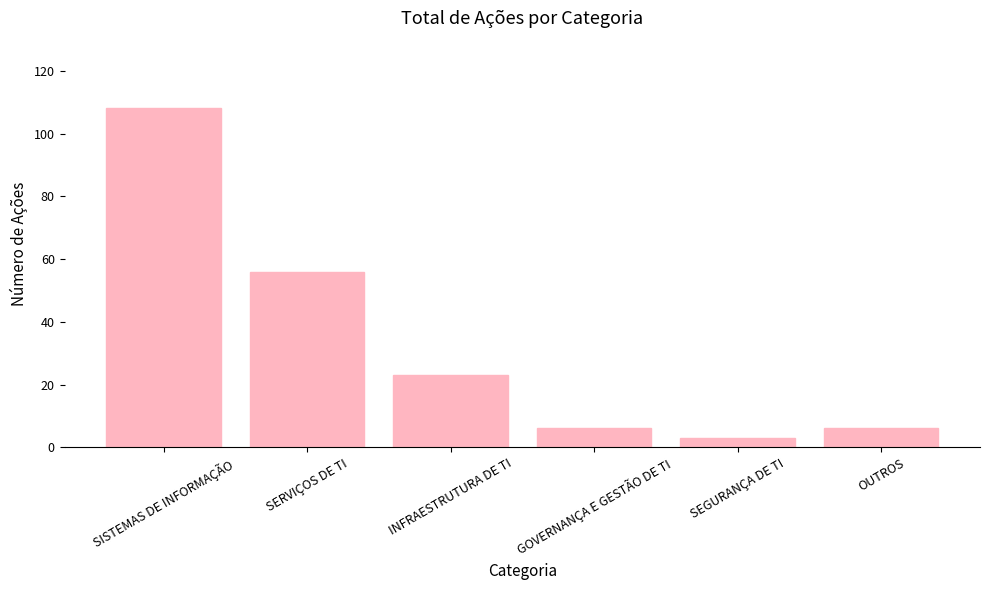

What is the difference between the maximum and second lowest values?

102